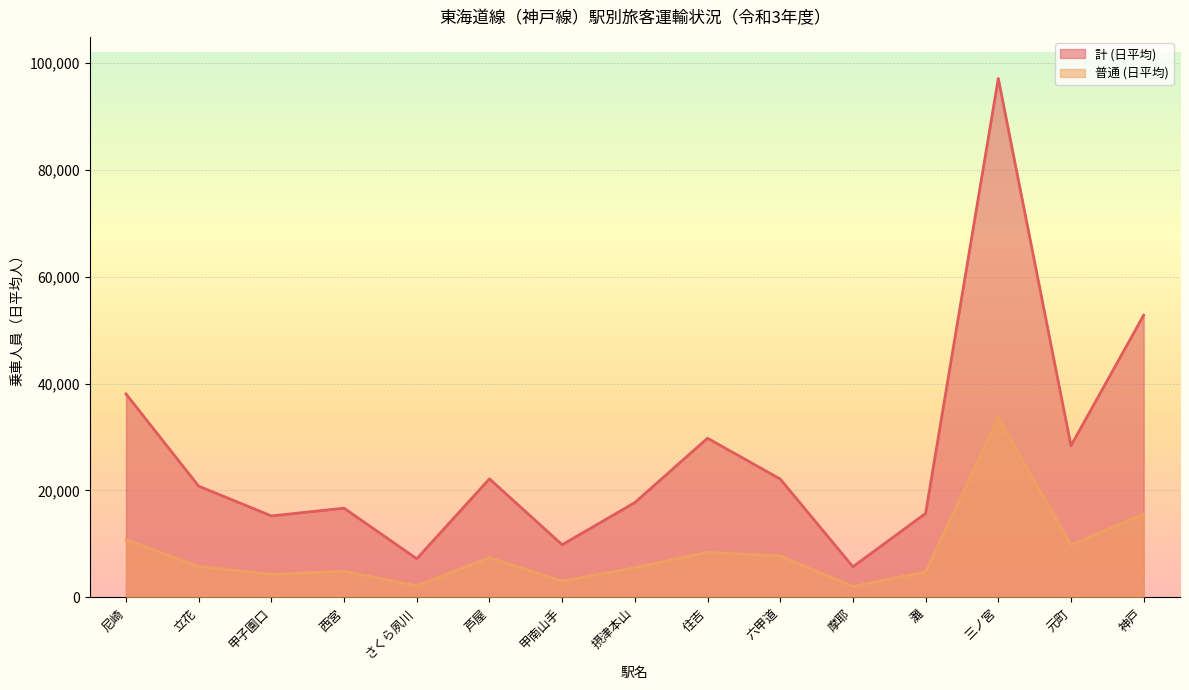

What is the sum of all 普通 (日平均) values?

125808